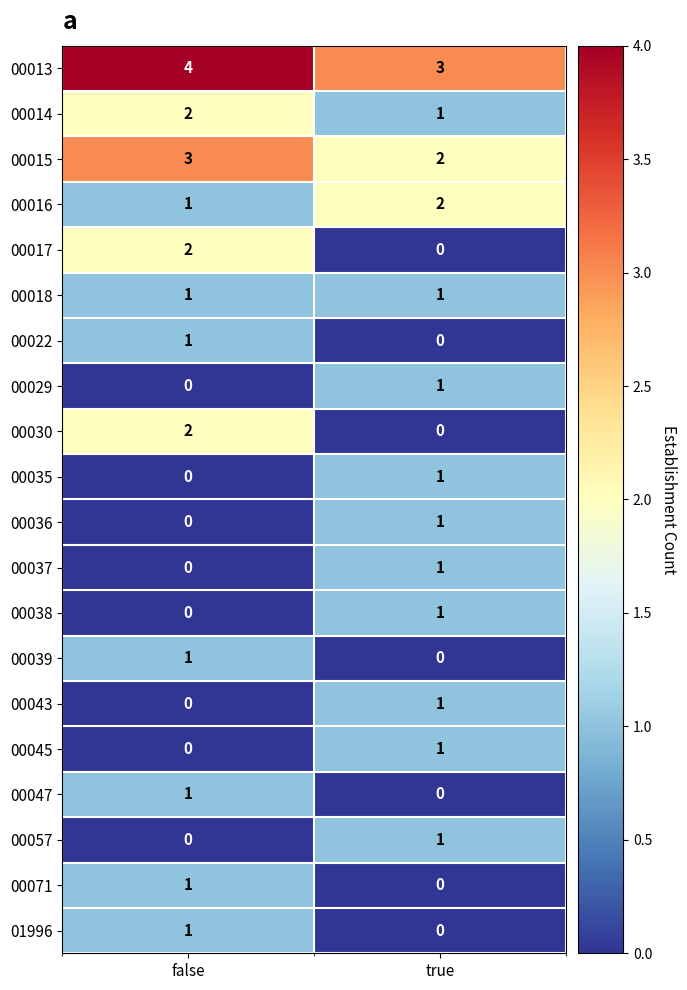

At which category is the sum across all series the highest?

false